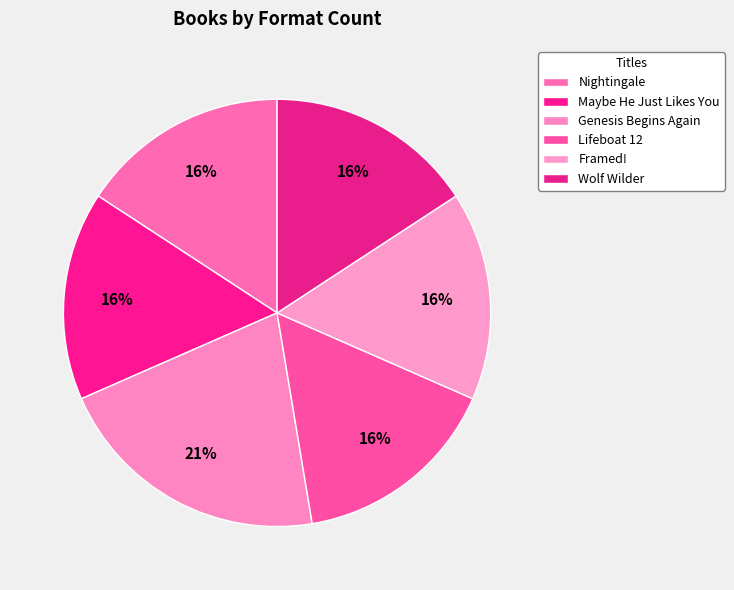

Does Genesis Begins Again account for over 50% of the chart?

No